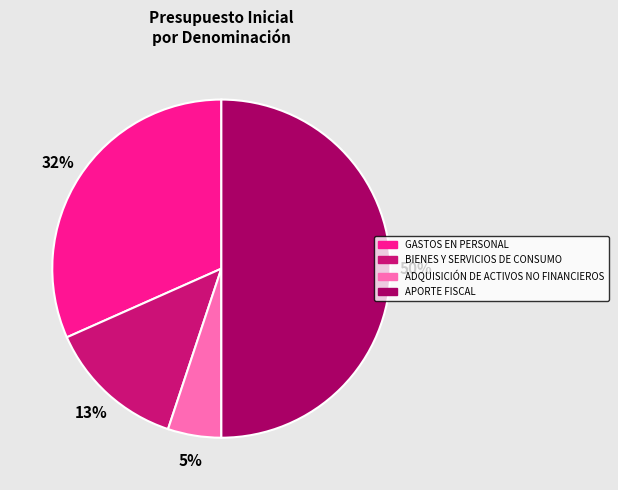

To the nearest percent, what portion does ADQUISICIÓN DE ACTIVOS NO FINANCIEROS represent?

5%